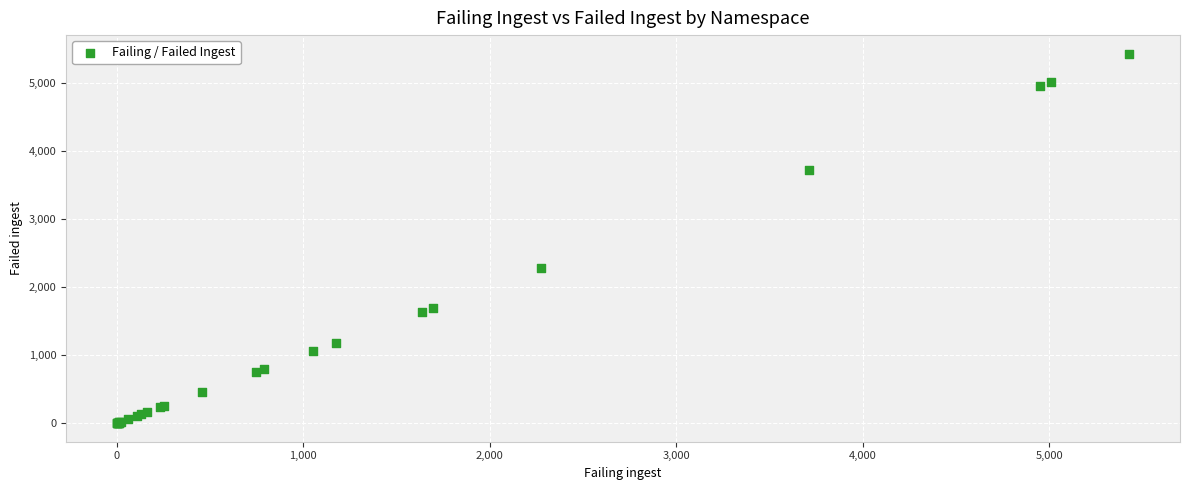

What Y value in the scatter plot is closest to 2714?

2277